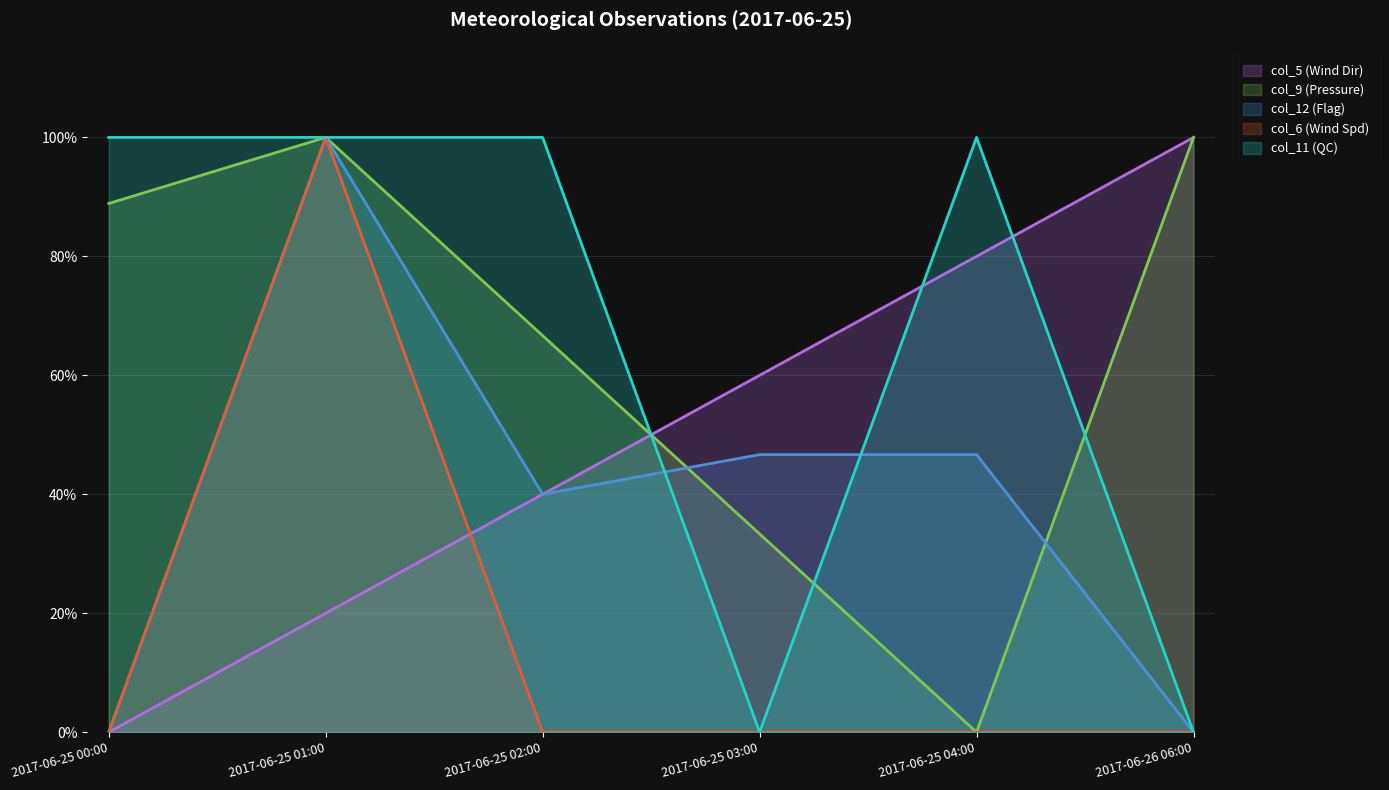

What is the total value across all series at 2017-06-25 04:00?

2.3